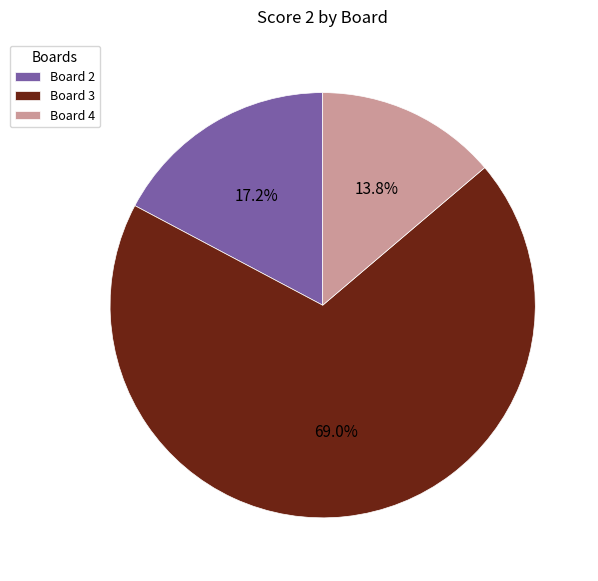

How many segments does this pie chart have?

3